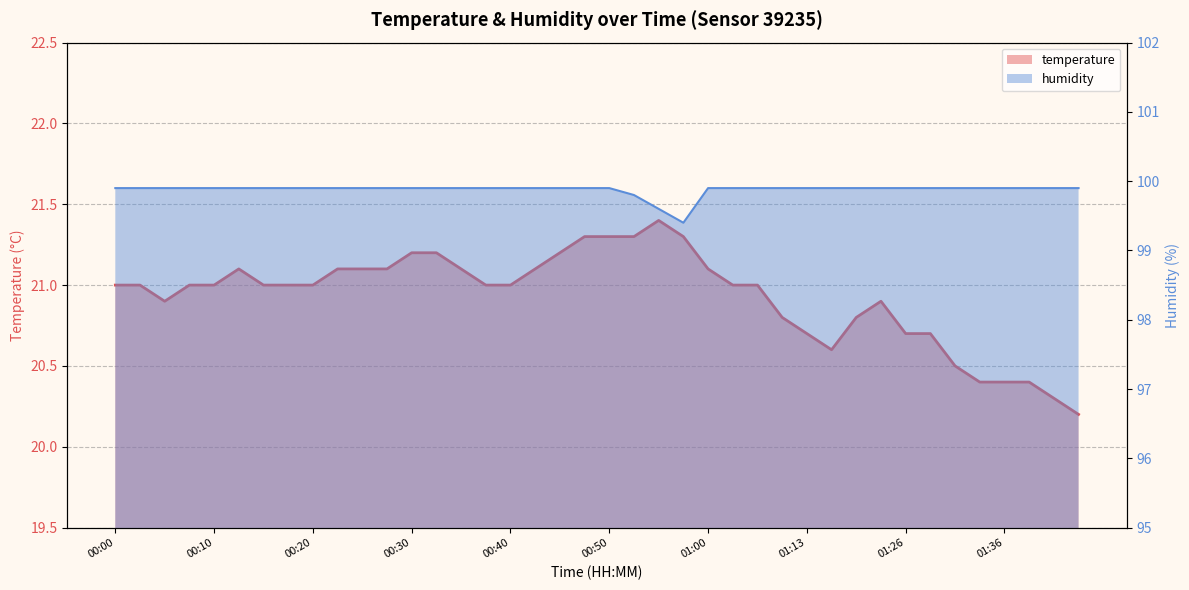

What is the difference between the highest and lowest values at 00:18?

78.9